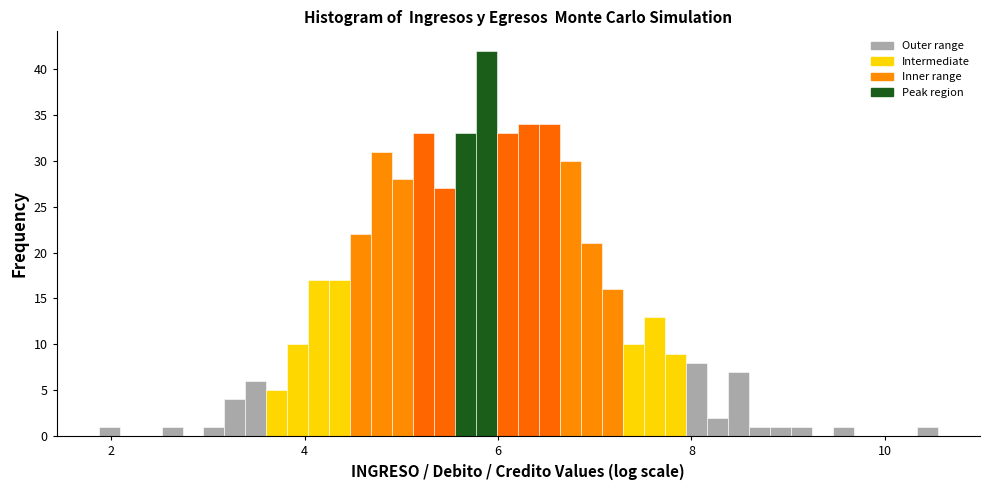

Around what value on the x-axis is the tallest bar? Give the approximate position of its centre, as read against the axis.

5.8